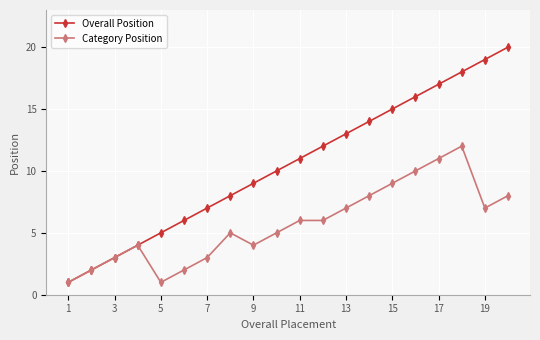

How many distinct data groups are displayed?

2